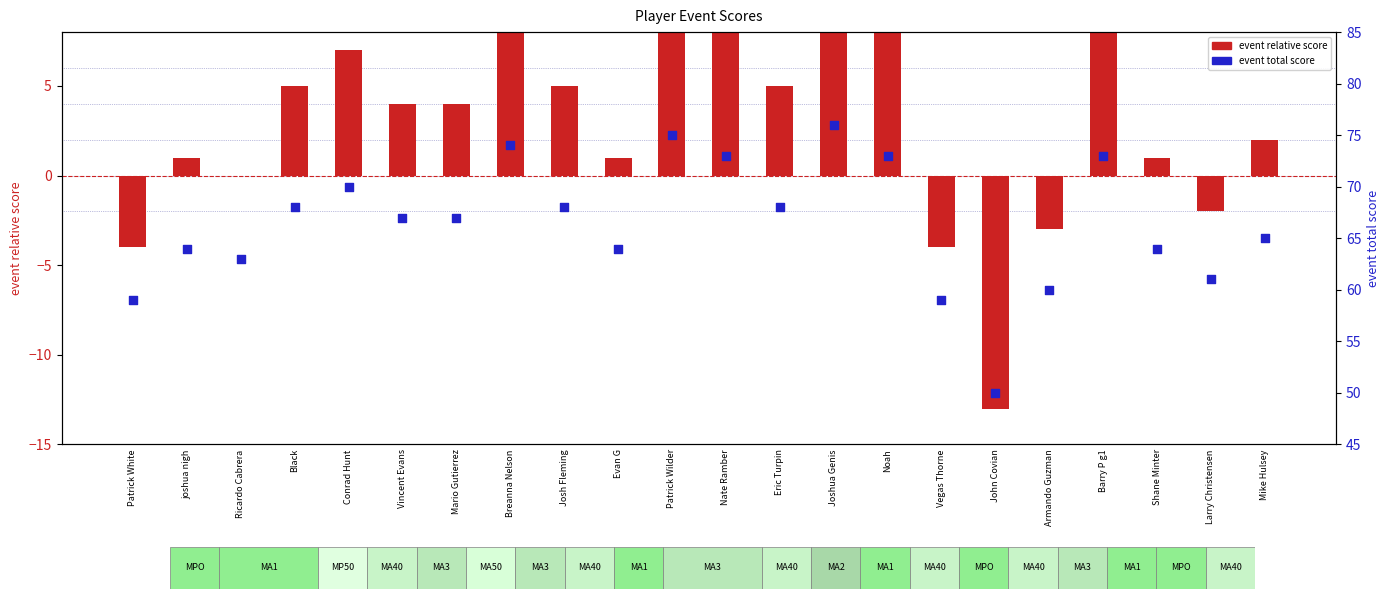

Which series contains the lowest Y value?

event relative score